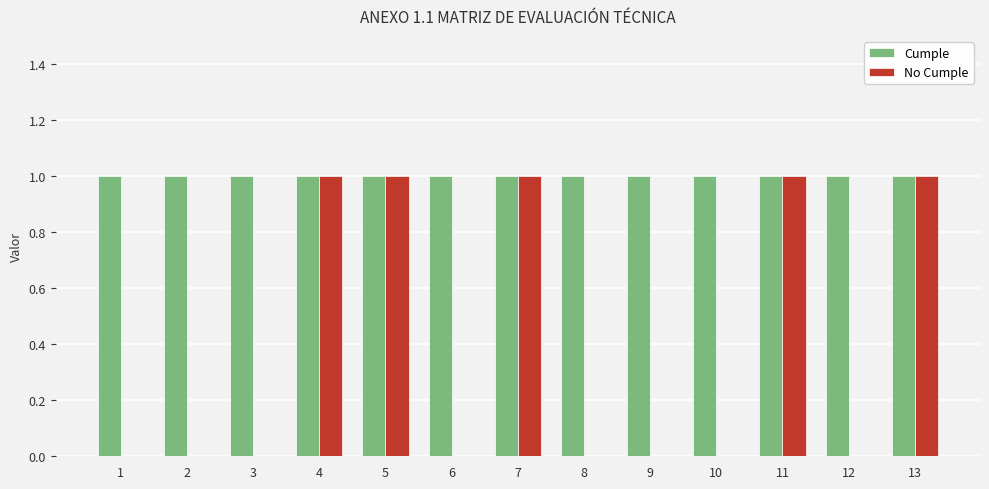

Reading right to left, list all the values displayed in this chart.

Cumple: 13=1	12=1	11=1	10=1	9=1	8=1	7=1	6=1	5=1	4=1	3=1	2=1	1=1
No Cumple: 13=1	12=0	11=1	10=0	9=0	8=0	7=1	6=0	5=1	4=1	3=0	2=0	1=0